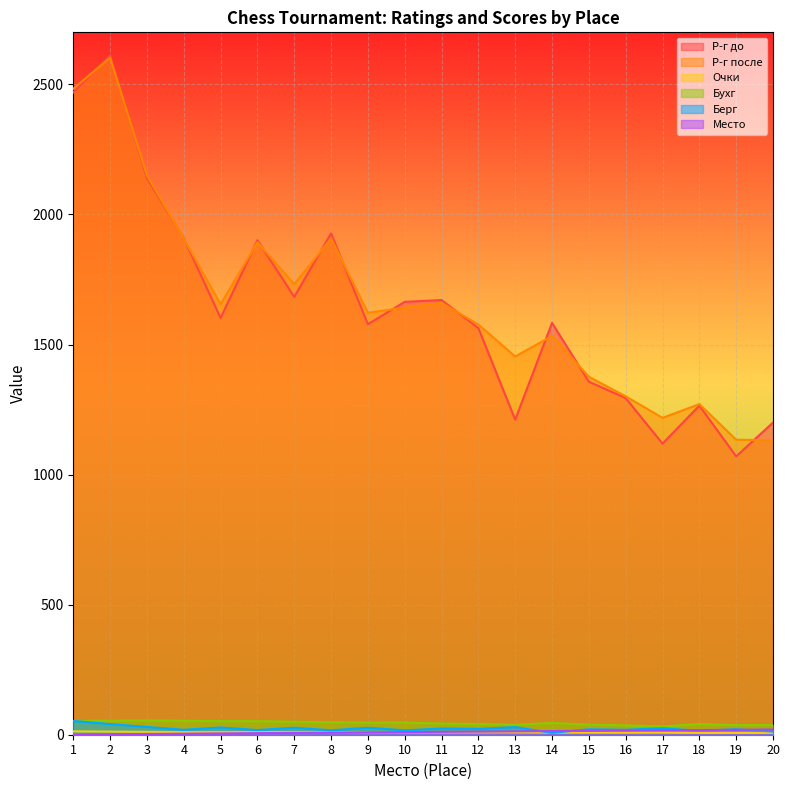

What is the difference between the highest and lowest values at 7?

1725.0